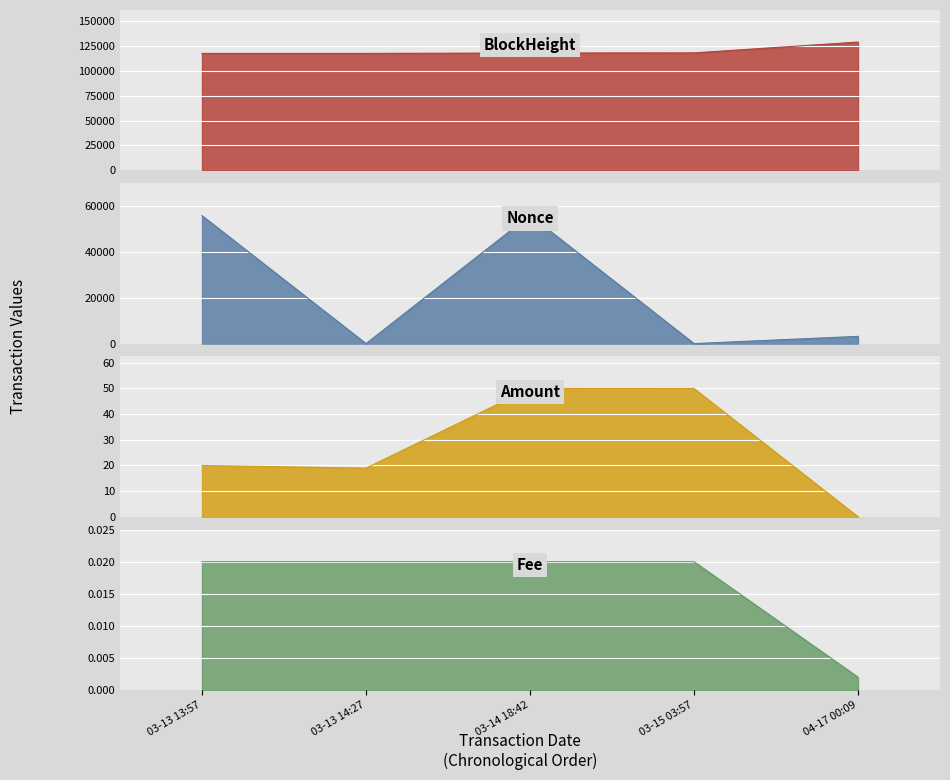

At which category is the sum across all series the highest?

03-14 18:42